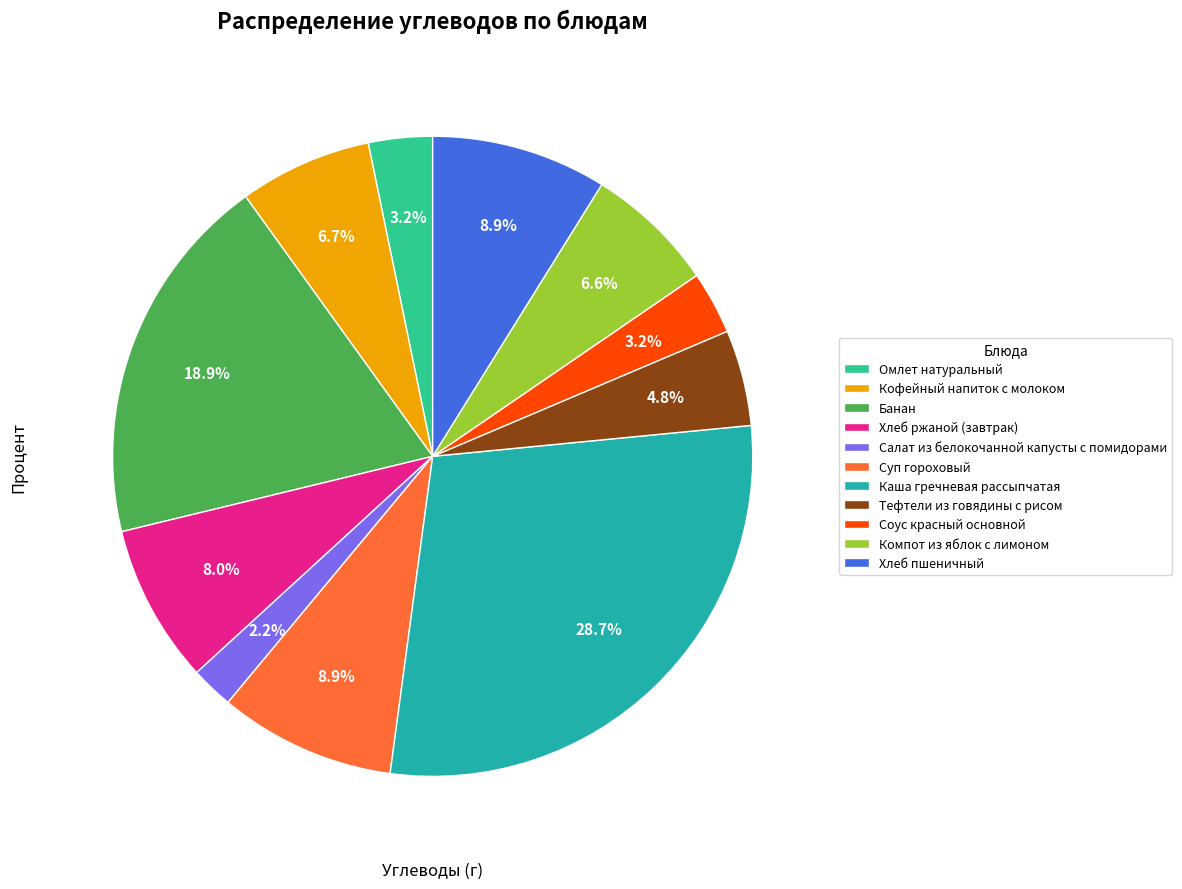

Which slice is the largest?

Каша гречневая рассыпчатая